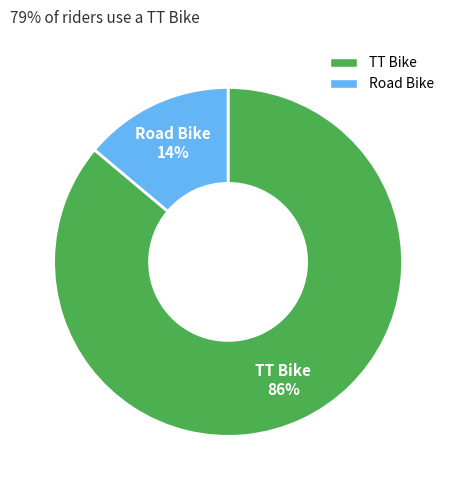

The Road Bike slice represents 14% of the pie. True or false?

True